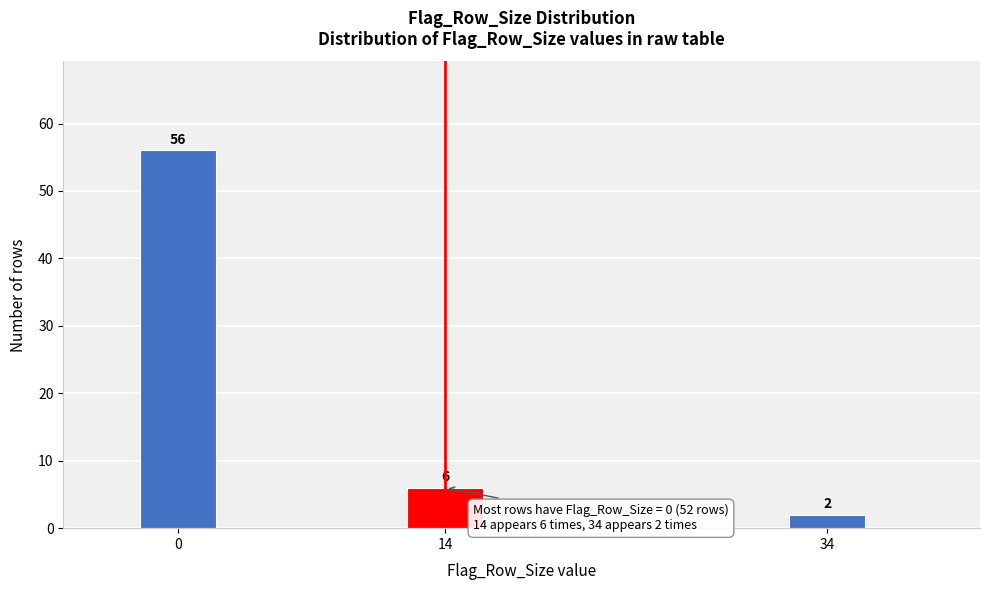

Reading left to right, list all the values displayed in this chart.

0=56	14=6	34=2